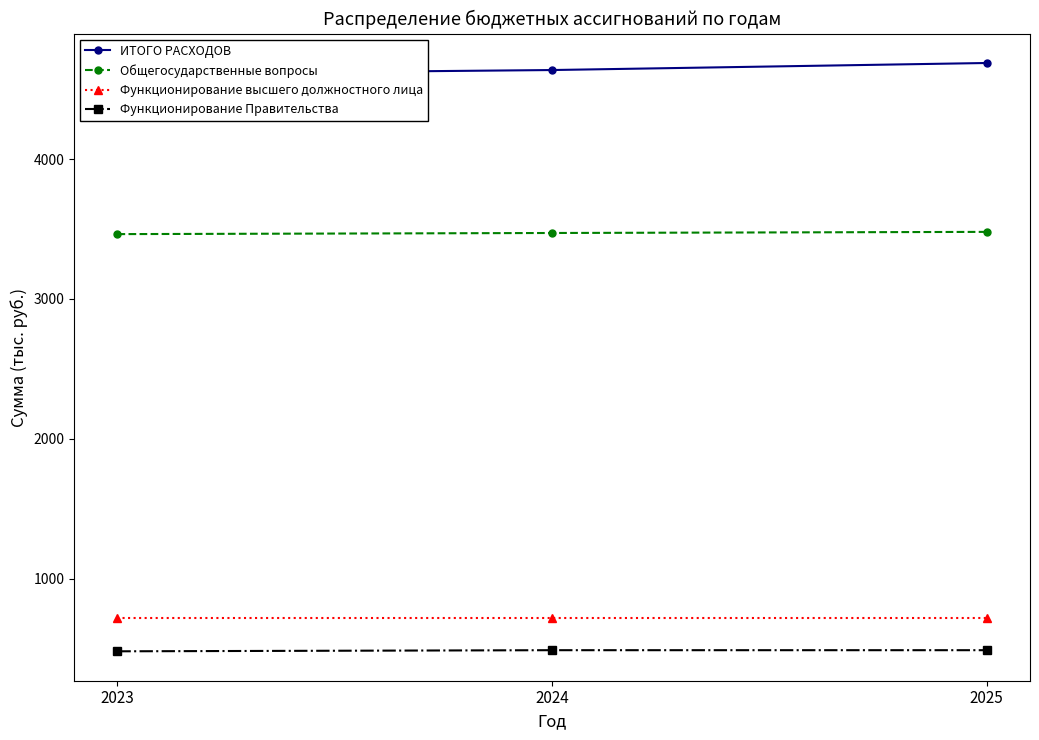

At which category is the sum across all series the highest?

2025